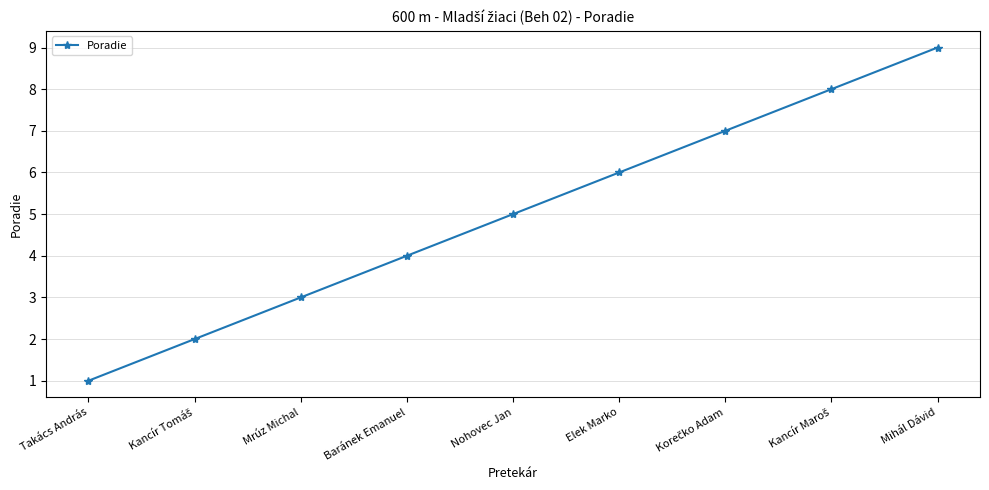

What value does the data have at Elek Marko?

6